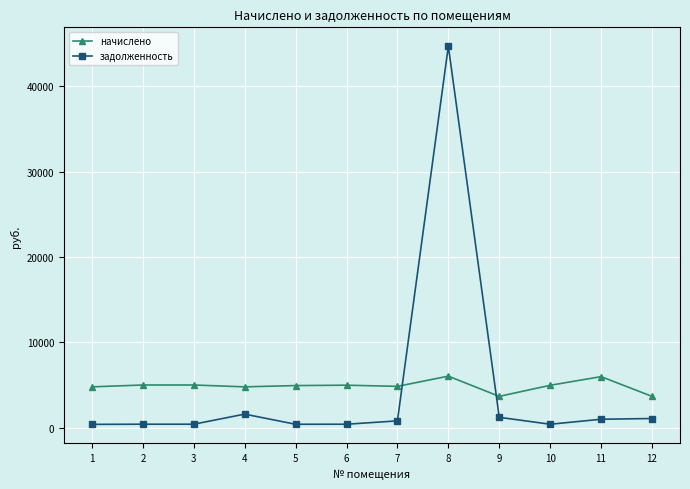

Rank the series by their average value, from lowest to highest.

задолженность, начислено